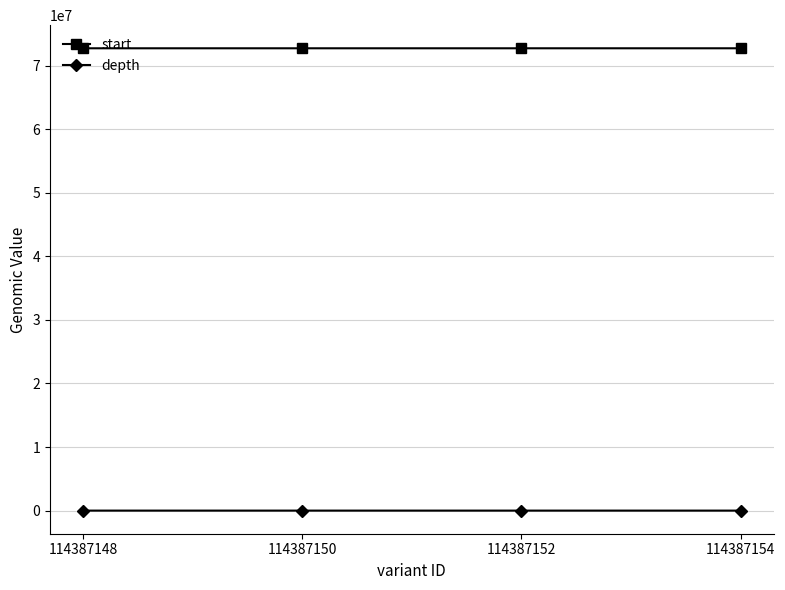

The depth series shows 45 at 114387148. True or false?

True